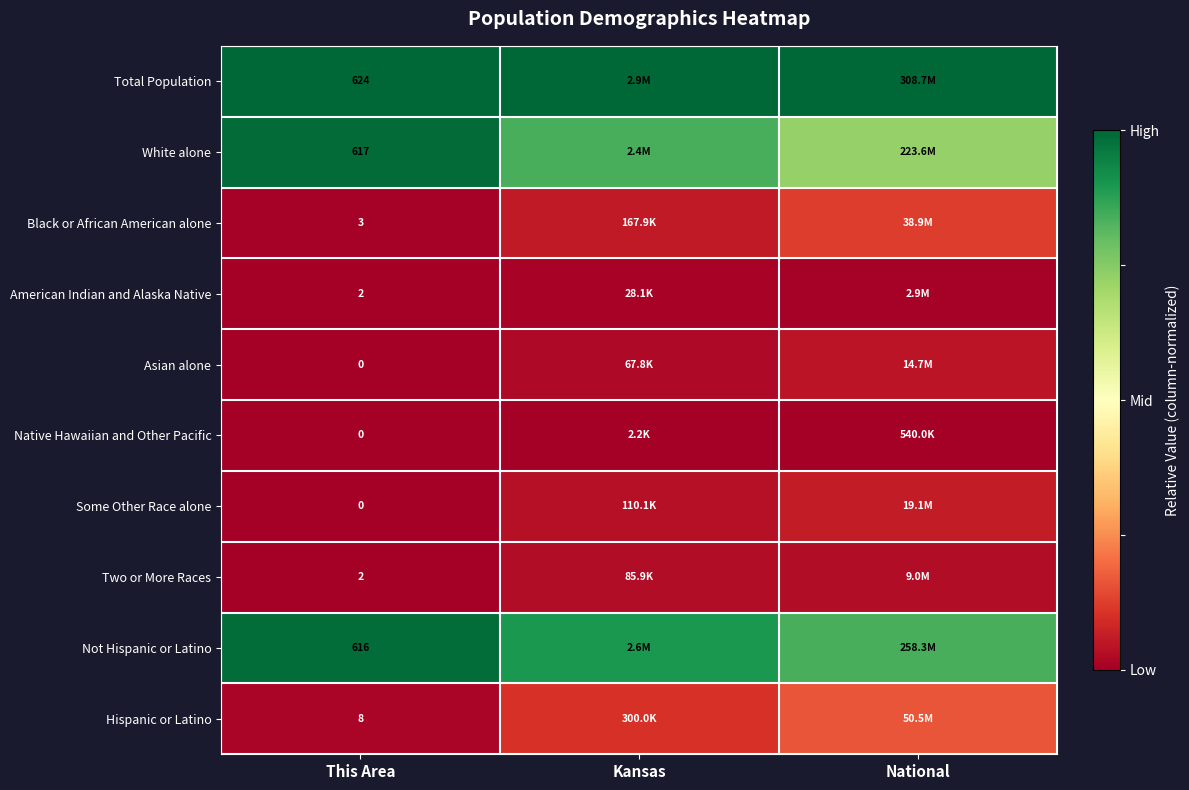

How many data points does each series have?

3